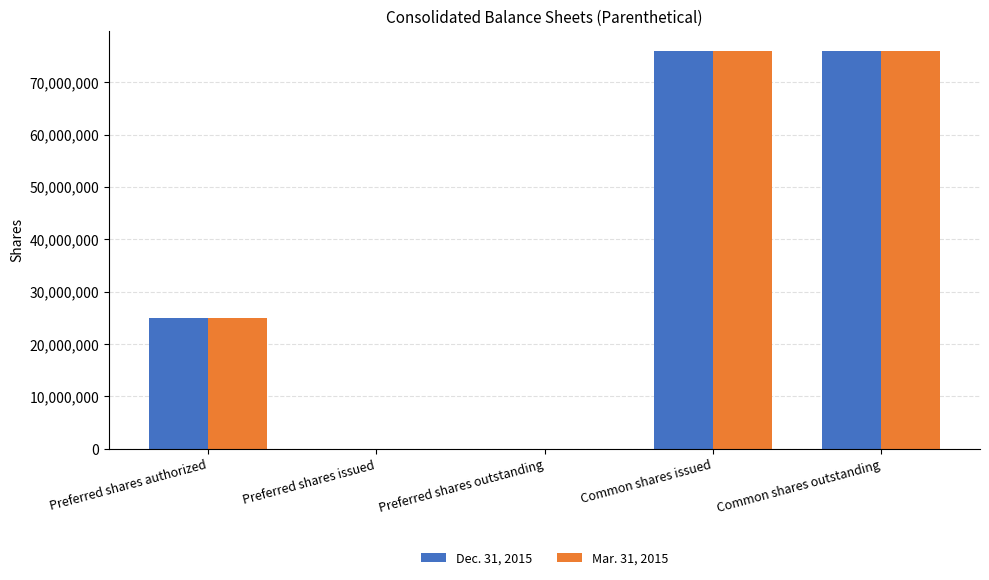

The value of Dec. 31, 2015 at Preferred shares issued is 0. True or false?

True